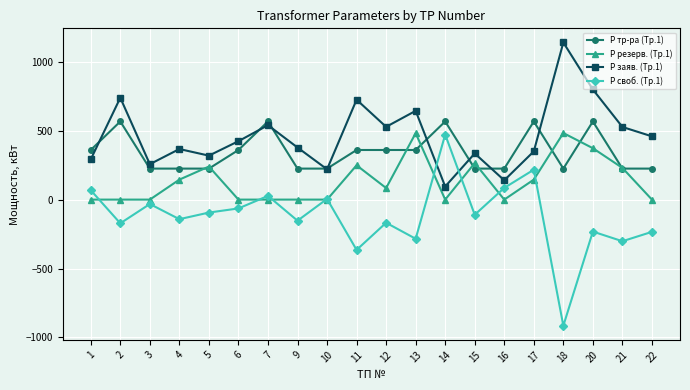

List the series in order of their overall mean, lowest first.

Р своб. (Тр.1), Р резерв. (Тр.1), Р тр-ра (Тр.1), Р заяв. (Тр.1)